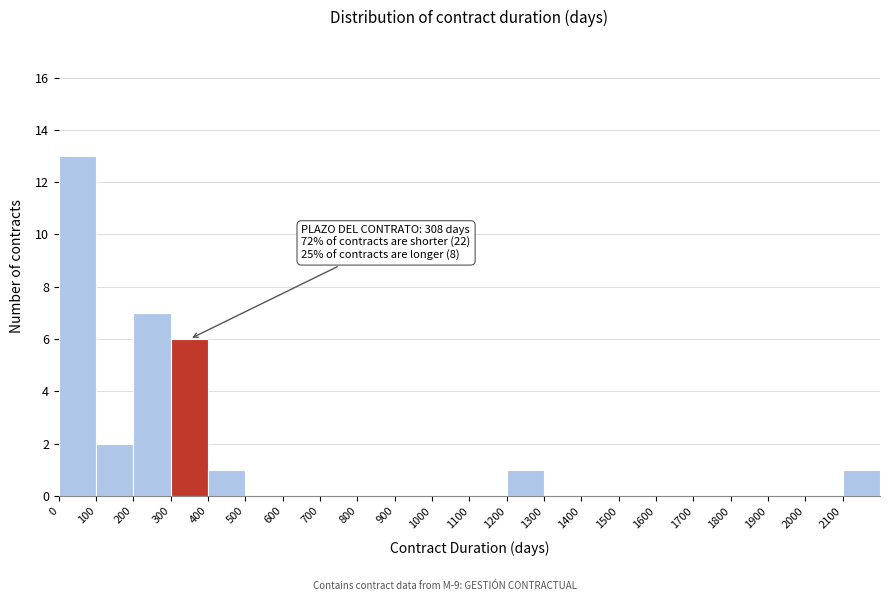

Over which range of the x-axis is the bar tallest?

0 to 100